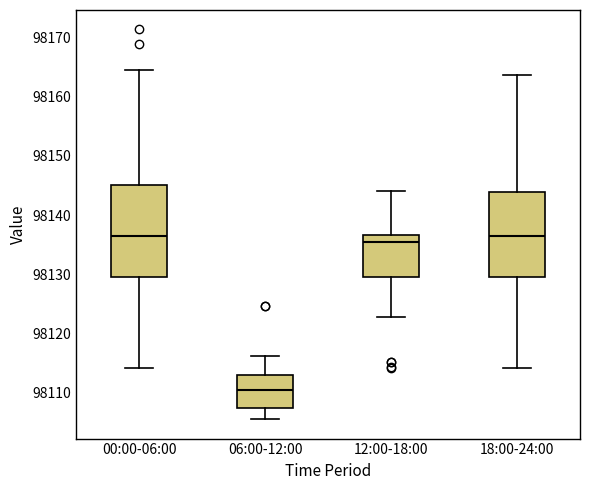

Where does the median line of the box for 18:00-24:00 sit on the y-axis? The values are not printed on the chart, so give them approximately, as read against the axis.

98137